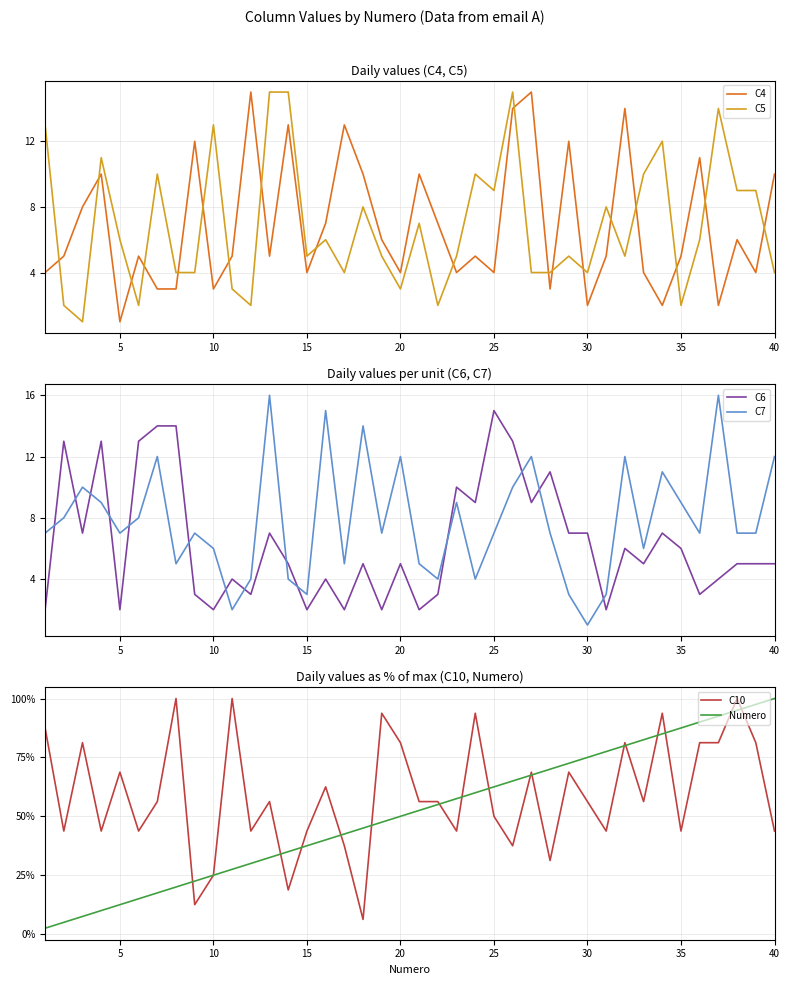

After their last crossing, which series has the higher values: C5 or C4?

C4